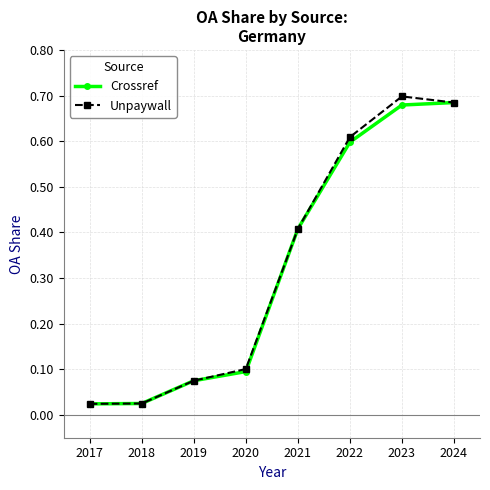

The Unpaywall series shows 0.2 at 2020. True or false?

False